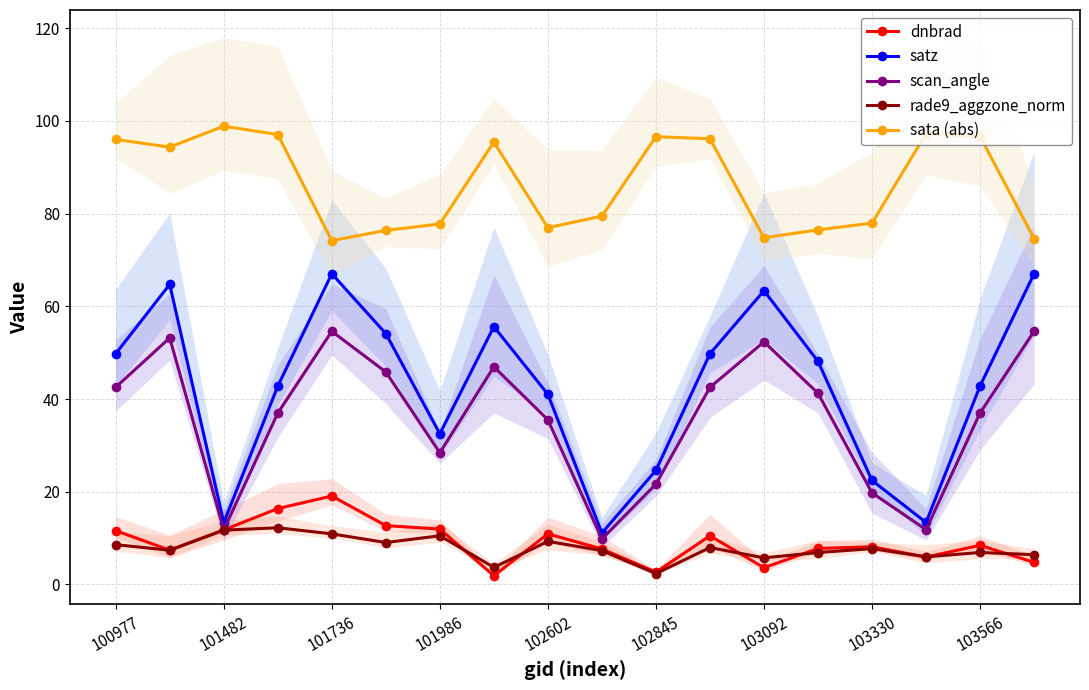

Rank the series by their maximum value, from lowest to highest.

rade9_aggzone_norm, dnbrad, scan_angle, satz, sata (abs)